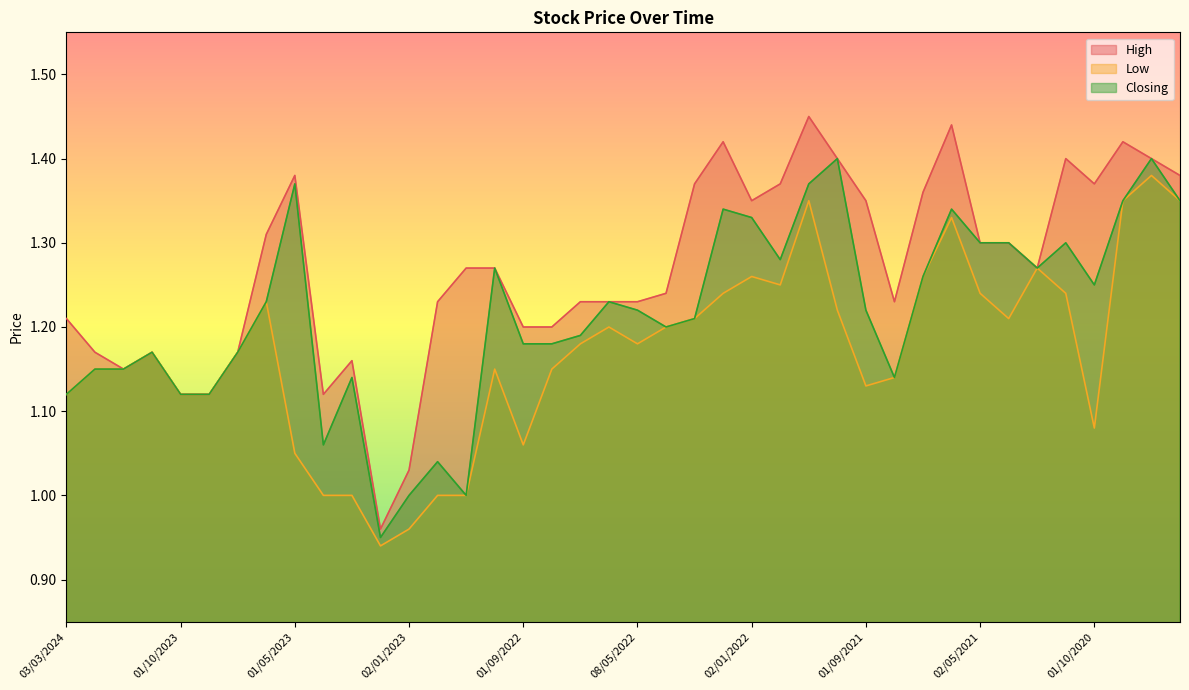

Reading left to right, transcribe all the data shown in this chart.

High: 03/03/2024=1.2	01/02/2024=1.2	02/01/2024=1.1	03/12/2023=1.2	01/10/2023=1.1	03/09/2023=1.1	02/07/2023=1.2	04/06/2023=1.3	01/05/2023=1.4	02/04/2023=1.1	01/03/2023=1.2	01/02/2023=1.0	02/01/2023=1.0	01/12/2022=1.2	01/11/2022=1.3	02/10/2022=1.3	01/09/2022=1.2	01/08/2022=1.2	03/07/2022=1.2	01/06/2022=1.2	08/05/2022=1.2	03/04/2022=1.2	01/03/2022=1.4	01/02/2022=1.4	02/01/2022=1.4	01/12/2021=1.4	01/11/2021=1.4	03/10/2021=1.4	01/09/2021=1.4	01/08/2021=1.2	01/07/2021=1.4	01/06/2021=1.4	02/05/2021=1.3	01/03/2021=1.3	03/01/2021=1.3	01/12/2020=1.4	01/10/2020=1.4	01/09/2020=1.4	01/06/2020=1.4	10/05/2020=1.4
Low: 03/03/2024=1.1	01/02/2024=1.1	02/01/2024=1.1	03/12/2023=1.2	01/10/2023=1.1	03/09/2023=1.1	02/07/2023=1.2	04/06/2023=1.2	01/05/2023=1.1	02/04/2023=1.0	01/03/2023=1.0	01/02/2023=0.9	02/01/2023=1.0	01/12/2022=1.0	01/11/2022=1.0	02/10/2022=1.1	01/09/2022=1.1	01/08/2022=1.1	03/07/2022=1.2	01/06/2022=1.2	08/05/2022=1.2	03/04/2022=1.2	01/03/2022=1.2	01/02/2022=1.2	02/01/2022=1.3	01/12/2021=1.2	01/11/2021=1.4	03/10/2021=1.2	01/09/2021=1.1	01/08/2021=1.1	01/07/2021=1.3	01/06/2021=1.3	02/05/2021=1.2	01/03/2021=1.2	03/01/2021=1.3	01/12/2020=1.2	01/10/2020=1.1	01/09/2020=1.4	01/06/2020=1.4	10/05/2020=1.4
Closing: 03/03/2024=1.1	01/02/2024=1.1	02/01/2024=1.1	03/12/2023=1.2	01/10/2023=1.1	03/09/2023=1.1	02/07/2023=1.2	04/06/2023=1.2	01/05/2023=1.4	02/04/2023=1.1	01/03/2023=1.1	01/02/2023=0.9	02/01/2023=1.0	01/12/2022=1.0	01/11/2022=1.0	02/10/2022=1.3	01/09/2022=1.2	01/08/2022=1.2	03/07/2022=1.2	01/06/2022=1.2	08/05/2022=1.2	03/04/2022=1.2	01/03/2022=1.2	01/02/2022=1.3	02/01/2022=1.3	01/12/2021=1.3	01/11/2021=1.4	03/10/2021=1.4	01/09/2021=1.2	01/08/2021=1.1	01/07/2021=1.3	01/06/2021=1.3	02/05/2021=1.3	01/03/2021=1.3	03/01/2021=1.3	01/12/2020=1.3	01/10/2020=1.2	01/09/2020=1.4	01/06/2020=1.4	10/05/2020=1.4